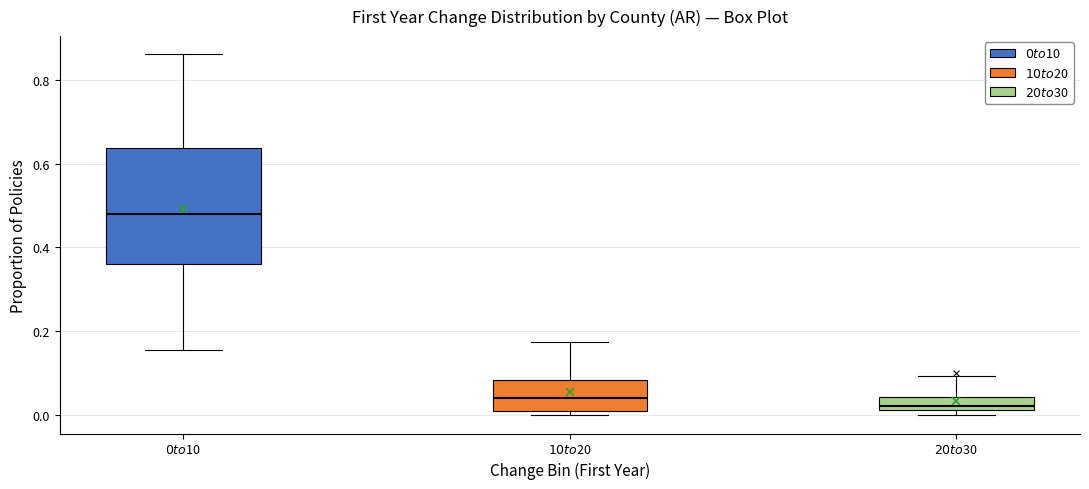

Which box has the highest median line?

$0 to $10